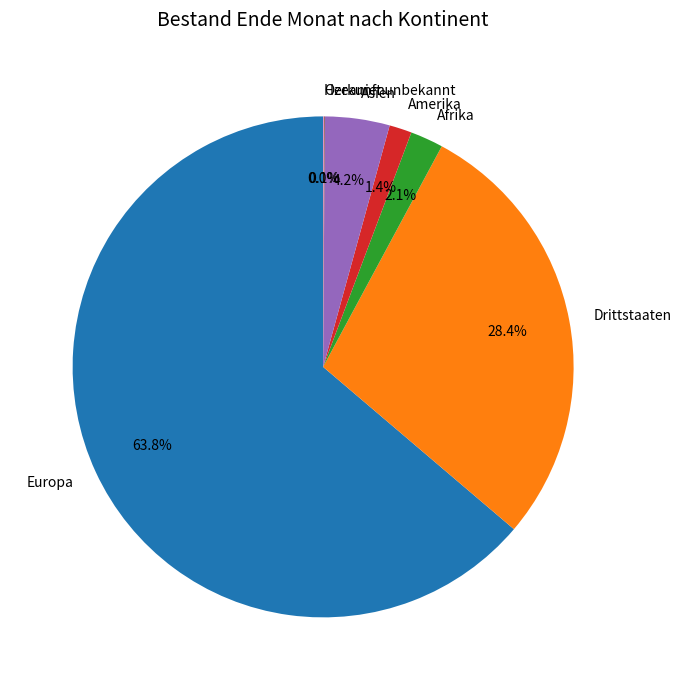

Between Afrika and Asien, which is larger?

Asien